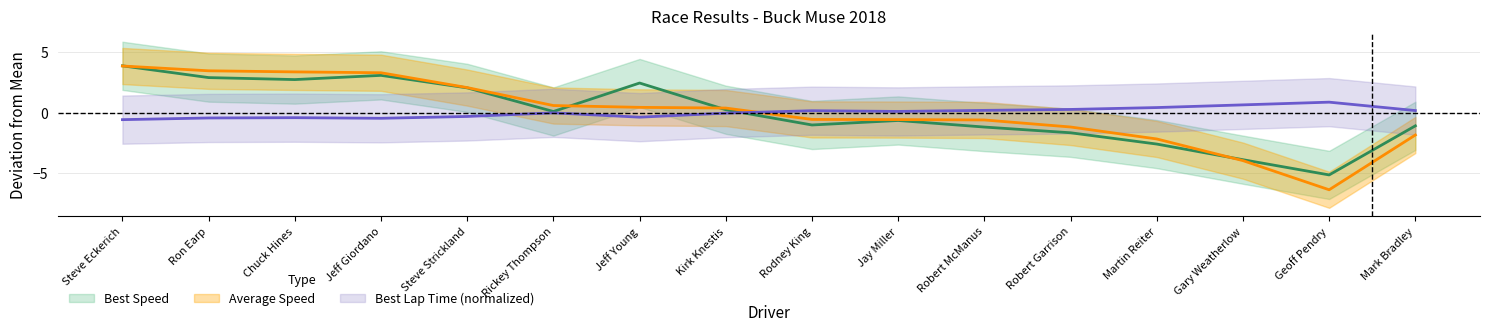

Which has a higher value, Jeff Young or Steve Eckerich?

Jeff Young